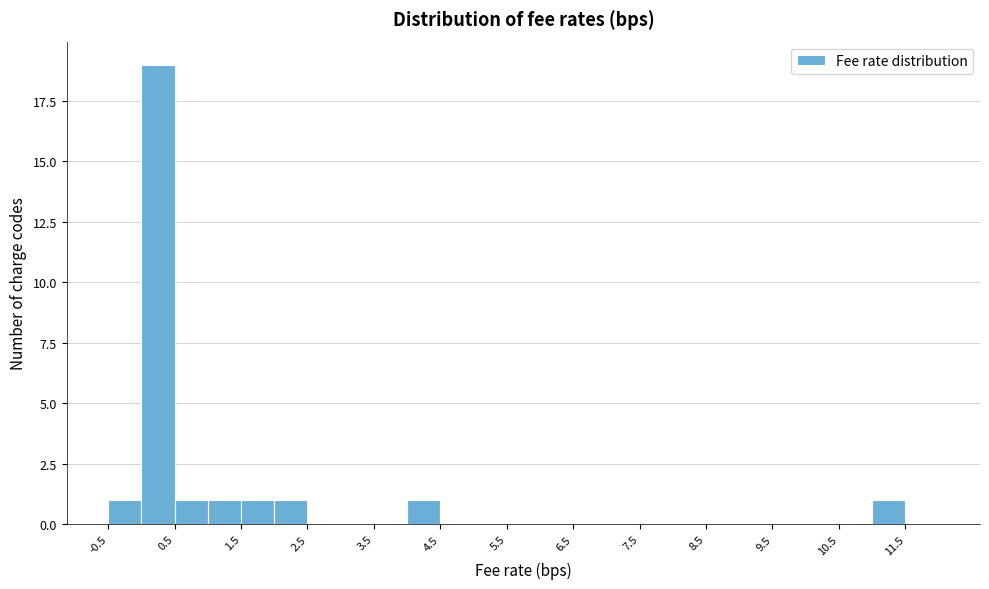

Reading left to right, list every bar in this chart as the range it spans on the x-axis followed by its height. The values are not printed on the chart, so give them approximately, as read against the axis.

-0.5 to 0.0: 1
0.0 to 0.5: 19
0.5 to 1.0: 1
1.0 to 1.5: 1
1.5 to 2.0: 1
2.0 to 2.5: 1
2.5 to 3.0: 0
3.0 to 3.5: 0
3.5 to 4.0: 0
4.0 to 4.5: 1
4.5 to 5.0: 0
5.0 to 5.5: 0
5.5 to 6.0: 0
6.0 to 6.5: 0
6.5 to 7.0: 0
7.0 to 7.5: 0
7.5 to 8.0: 0
8.0 to 8.5: 0
8.5 to 9.0: 0
9.0 to 9.5: 0
9.5 to 10.0: 0
10.0 to 10.5: 0
10.5 to 11.0: 0
11.0 to 11.5: 1
11.5 to 12.0: 0